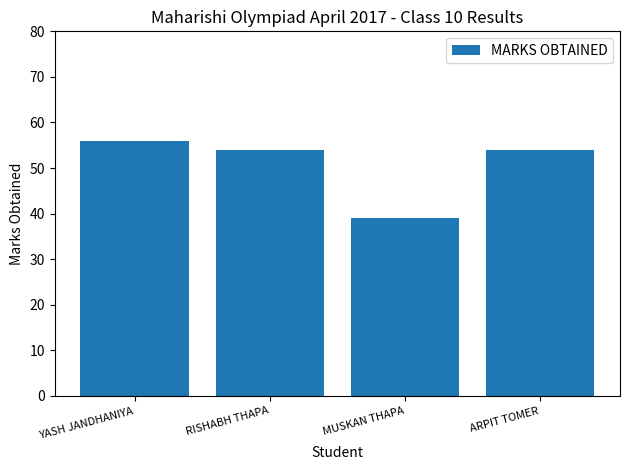

What is the difference between the values at ARPIT TOMER and MUSKAN THAPA?

15